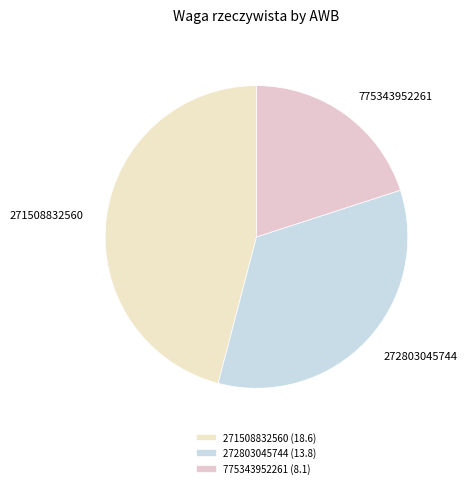

Is 775343952261 the majority of the pie?

No